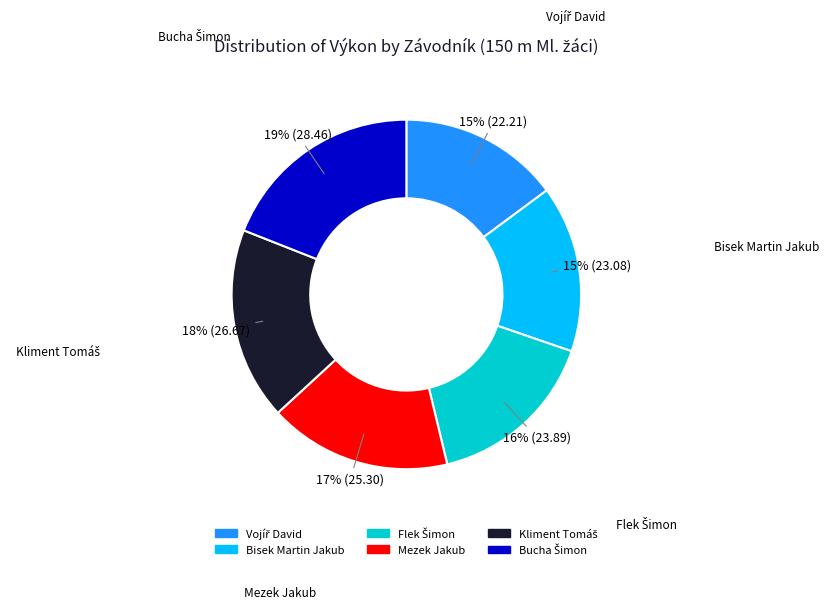

To the nearest percent, what is the average slice percentage?

17%